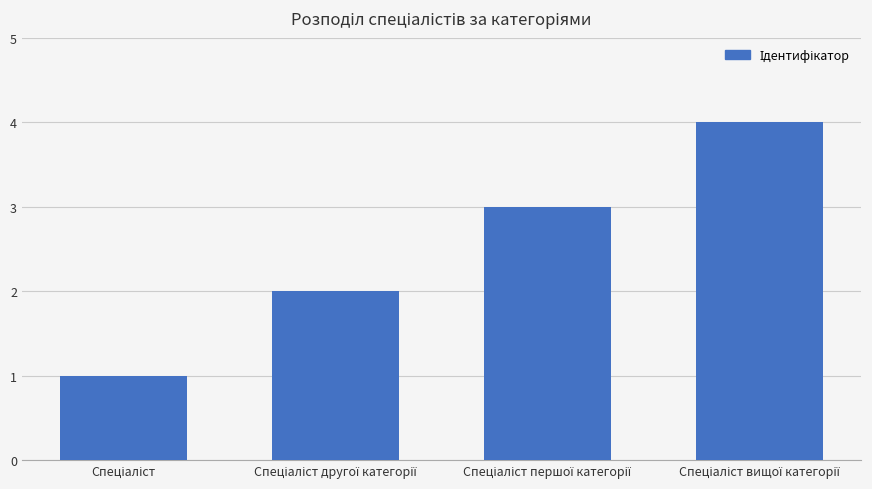

What is the greatest value displayed?

4